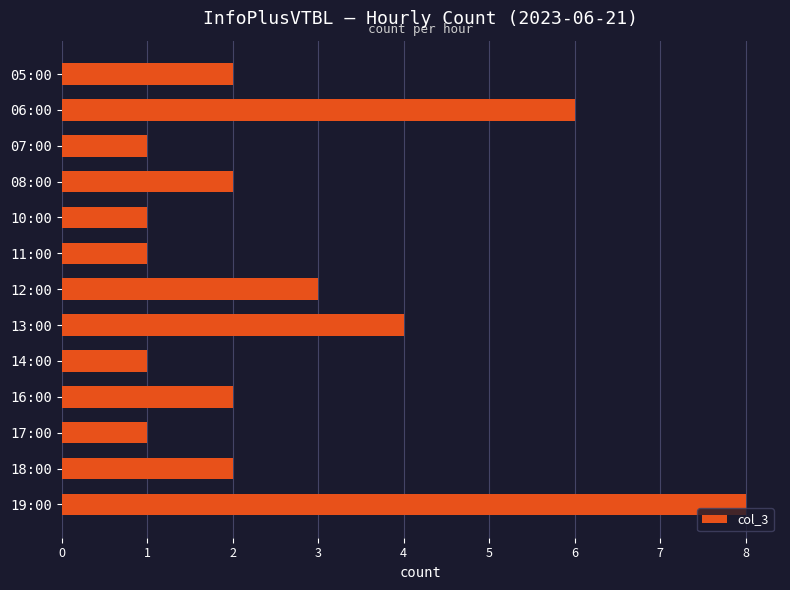

Are the bars horizontal?

Yes